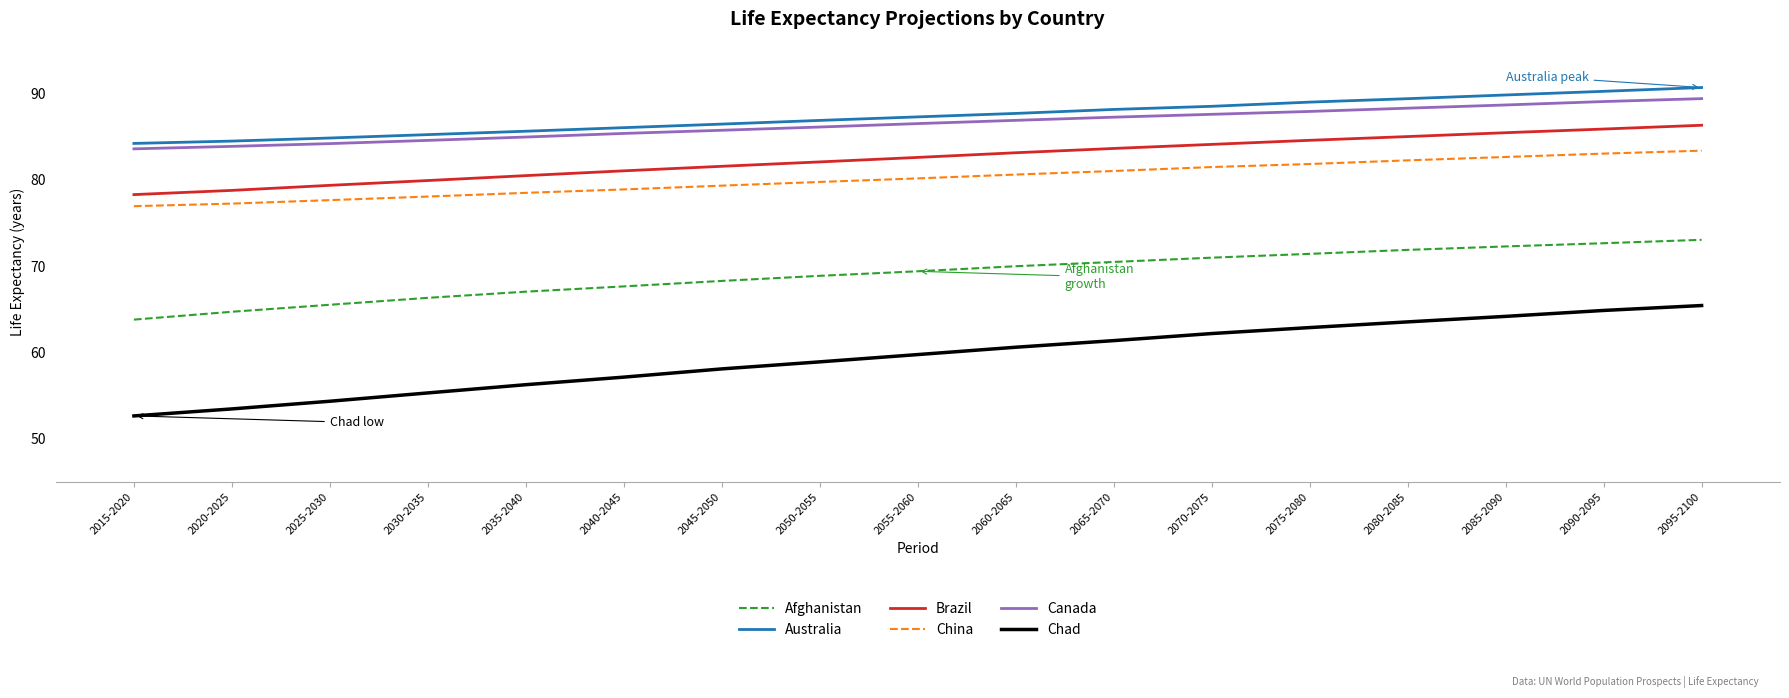

True or false: Brazil and Australia intersect in this chart.

False